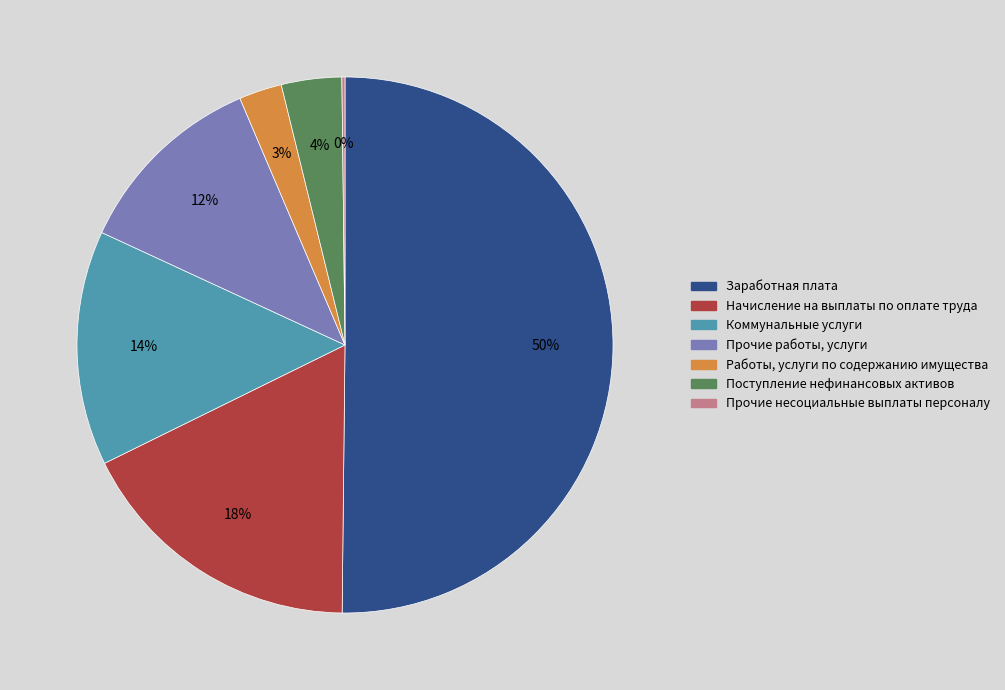

To the nearest percent, what is the average slice percentage?

14%